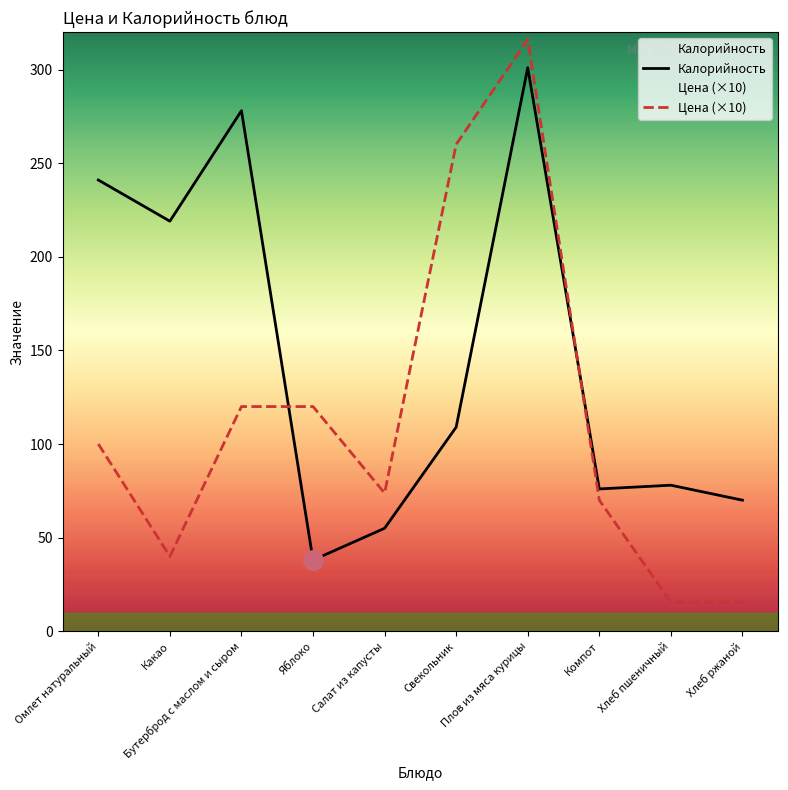

How many times do Калорийность and Цена cross each other?

2